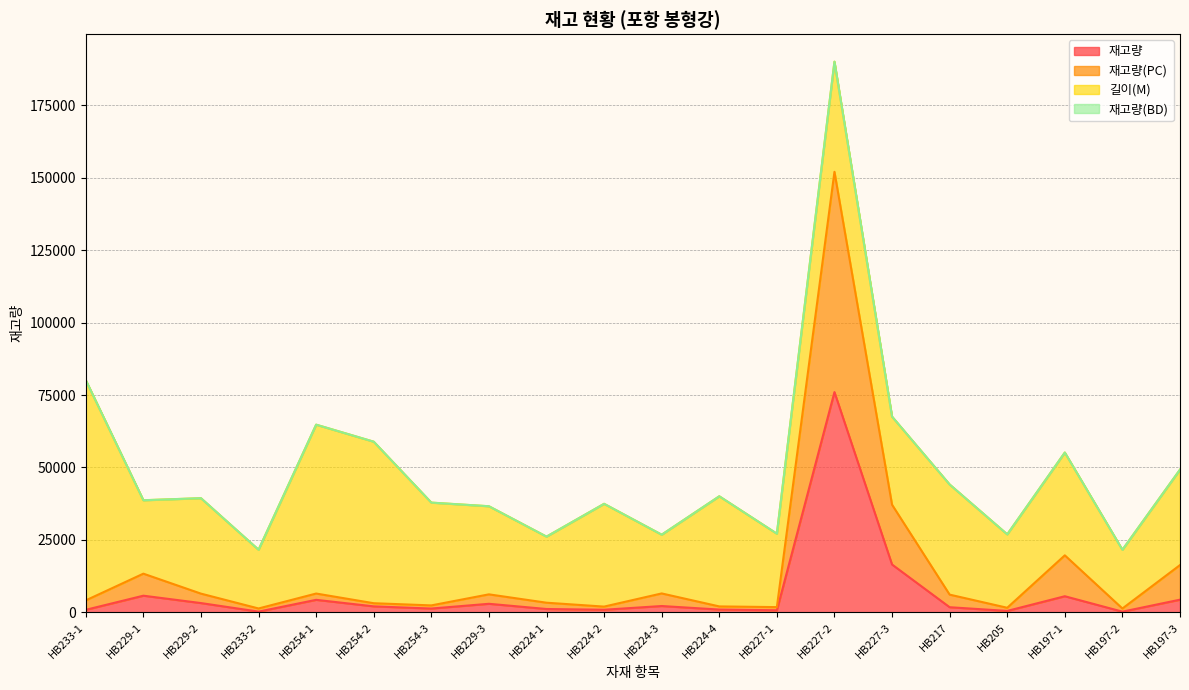

What is the difference between the maximum and minimum values in the 재고량(PC) series?

150709